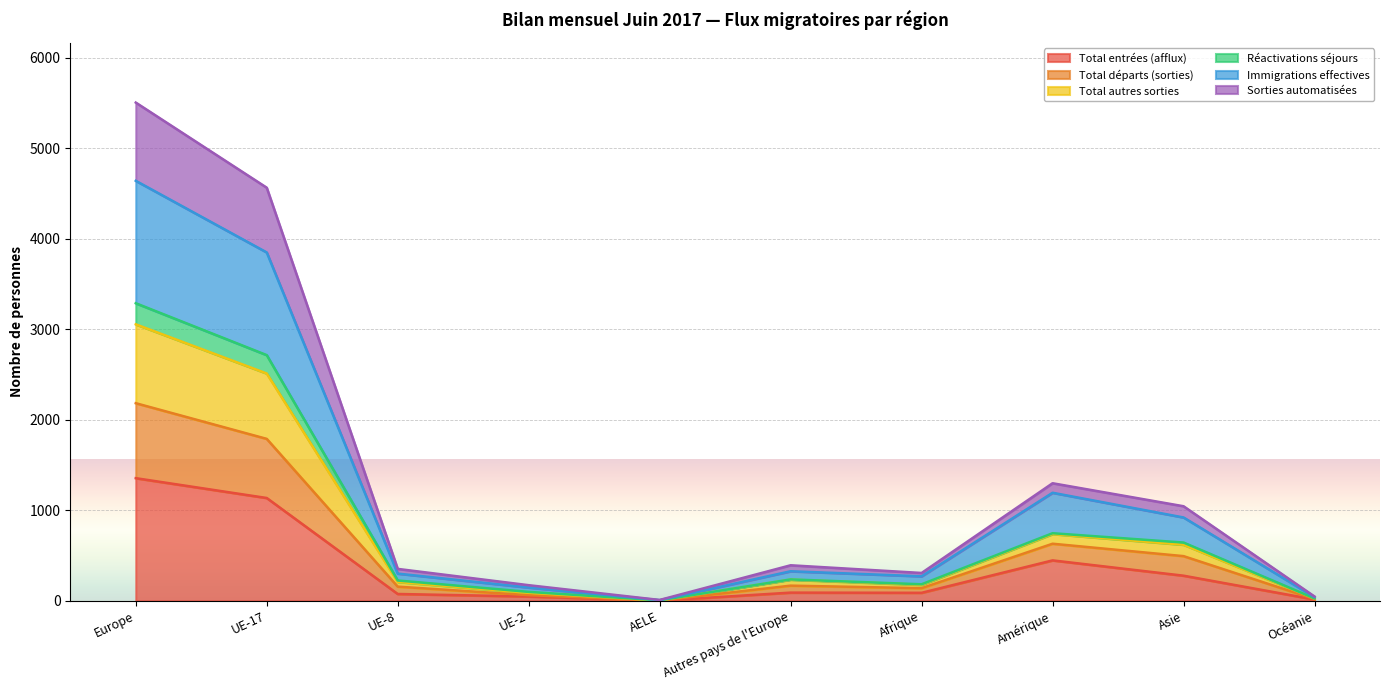

What is the highest value of the Total entrées (afflux) series?

1355